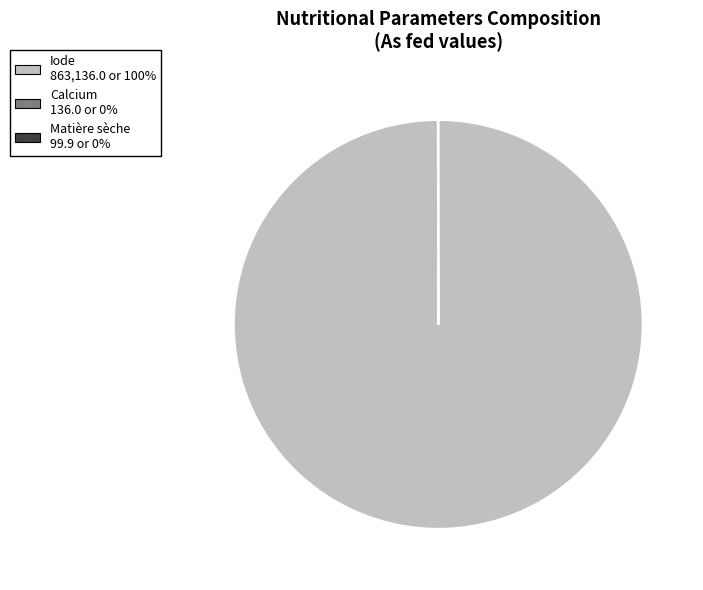

Is it true that Iode is 100% of the pie?

True